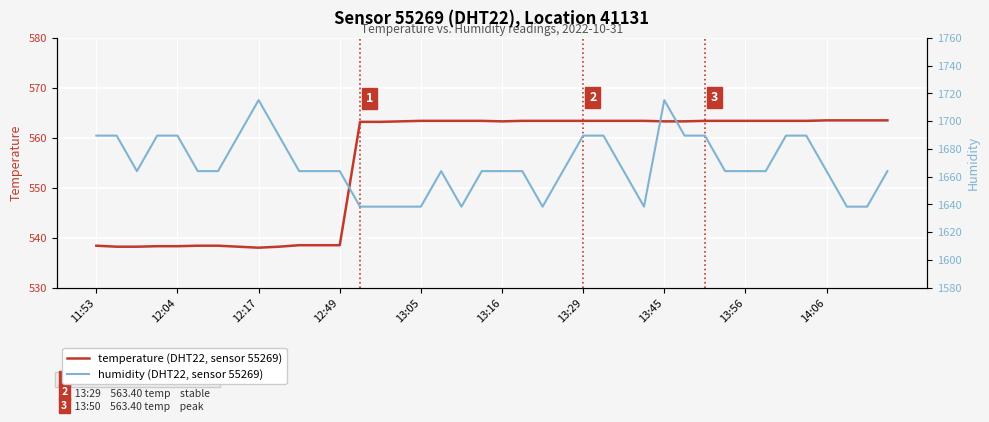

What are all the series names shown in the legend?

temperature, humidity